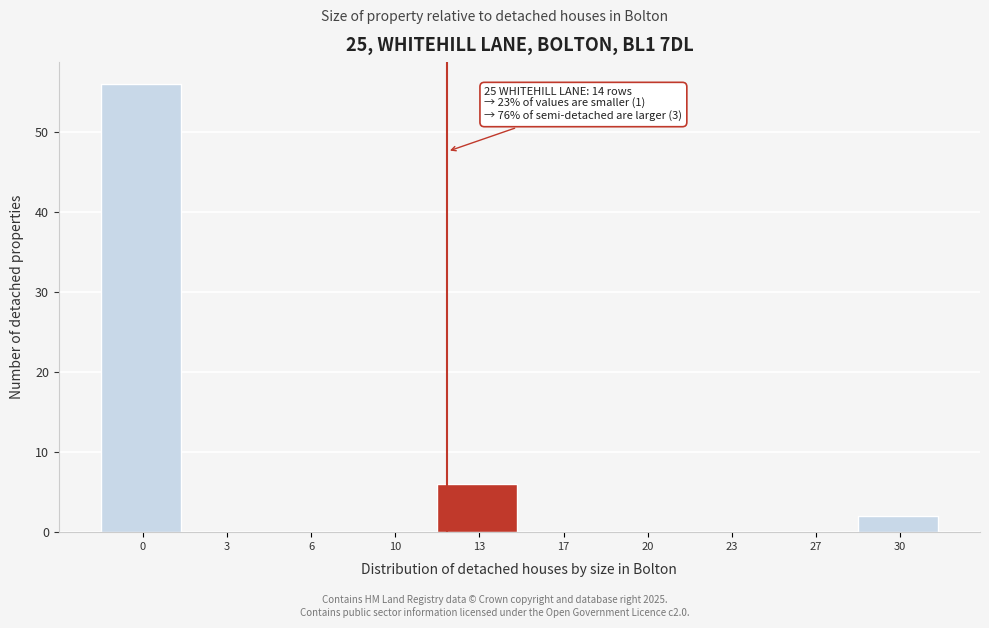

Reading right to left, what are all the values shown in this chart?

30=2	27=0	23=0	20=0	17=0	13=6	10=0	6=0	3=0	0=56